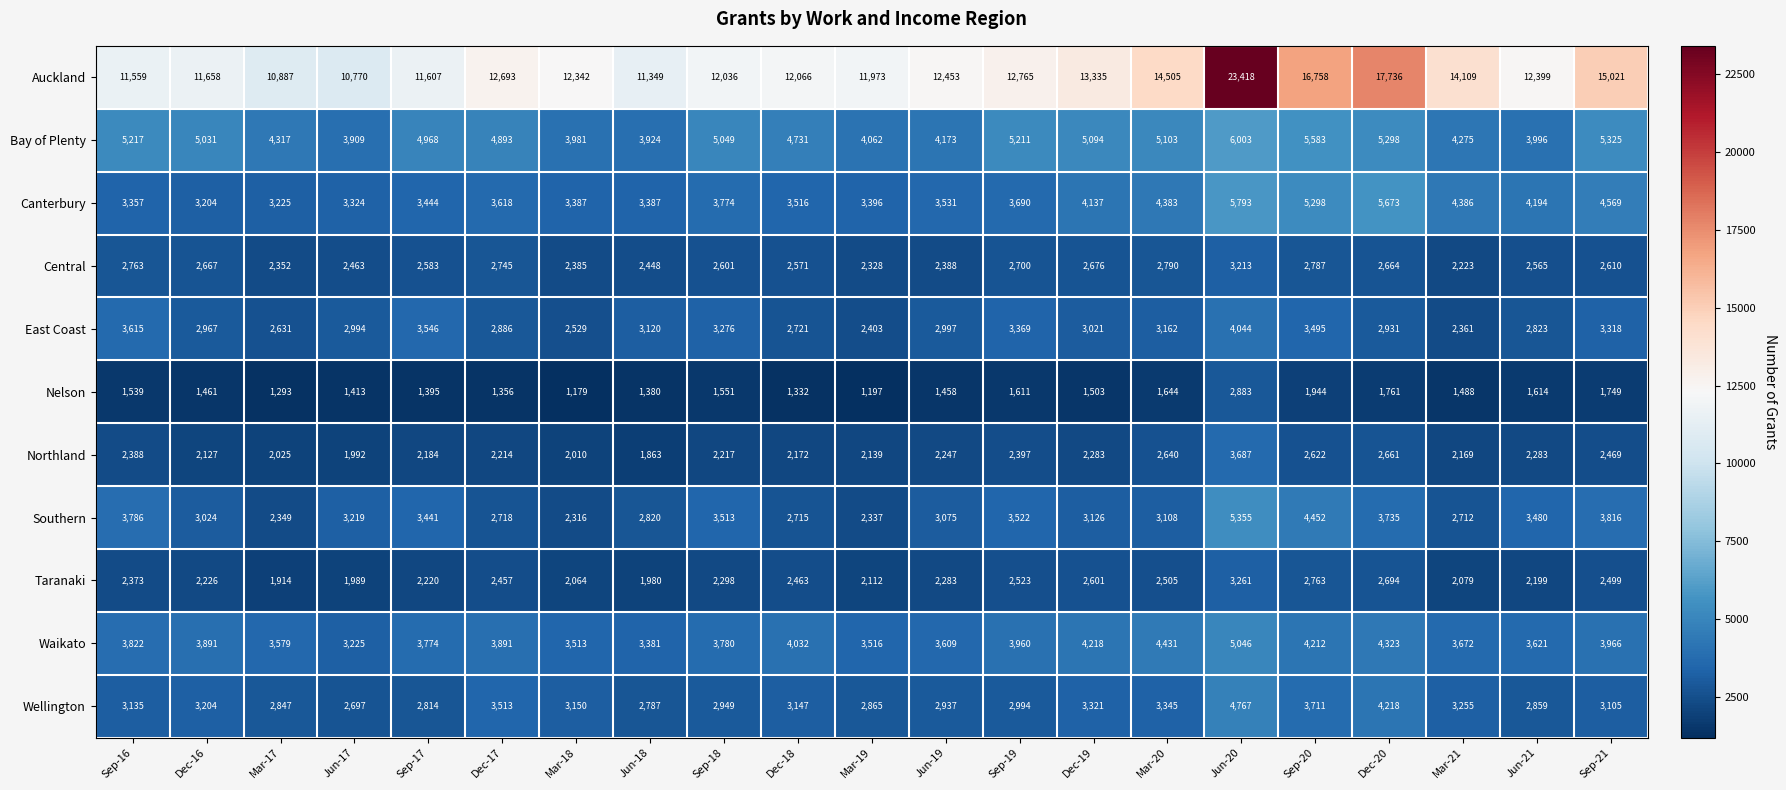

Where is Southern nearest to the value 3835?

Sep-21